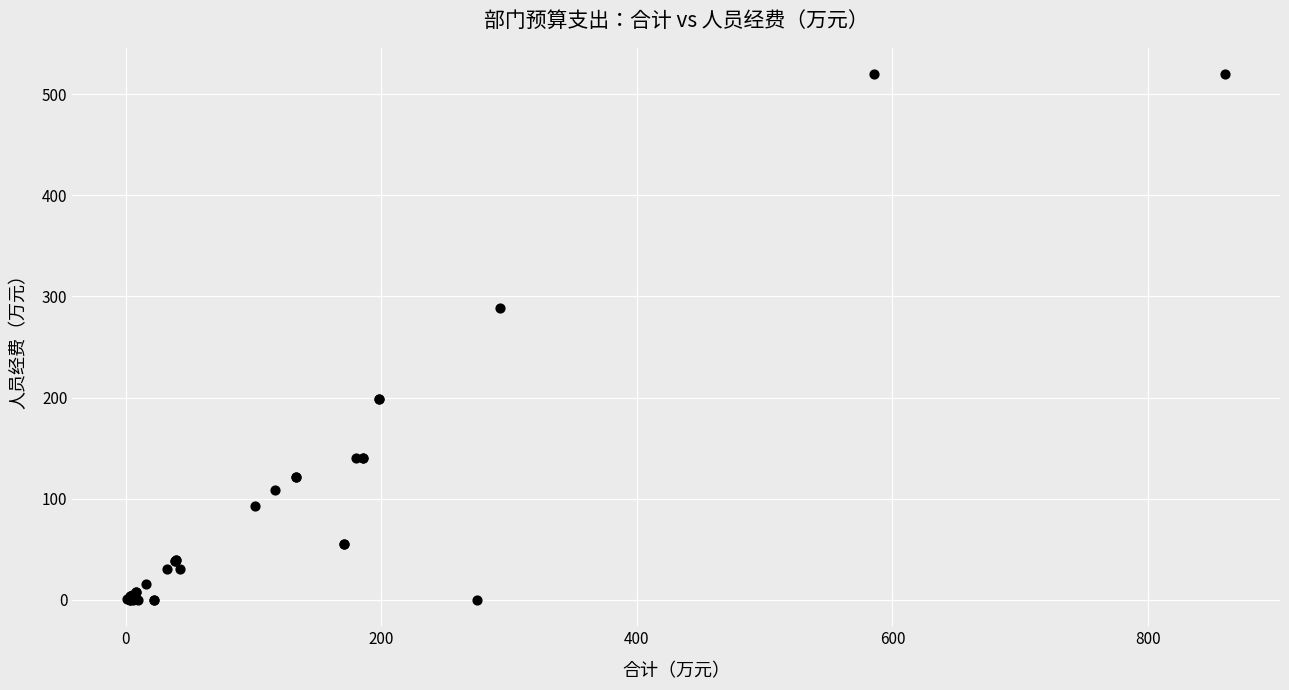

What Y value in the scatter plot is closest to 259?

289.1